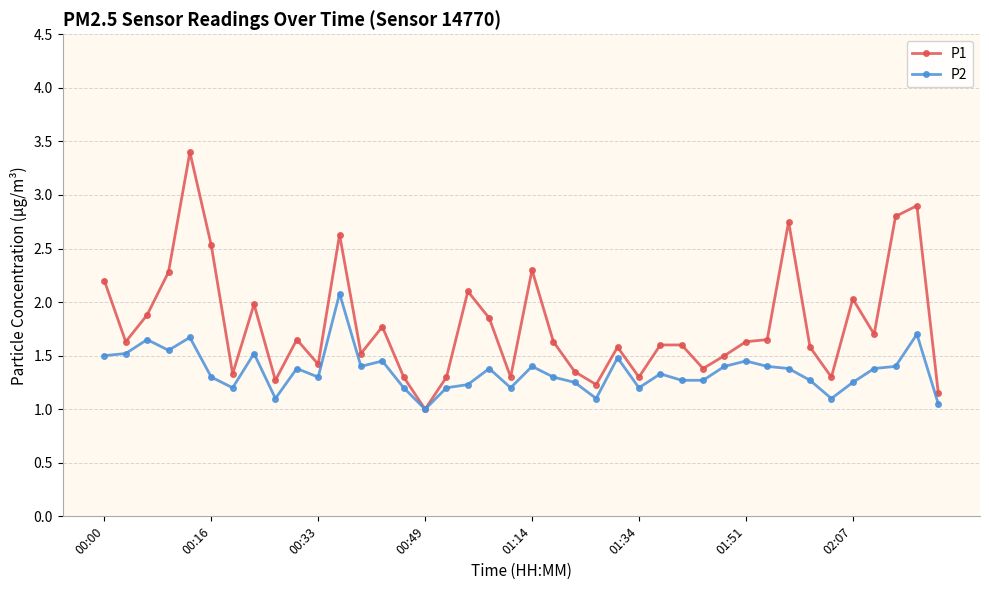

What is the maximum value for P2?

2.1